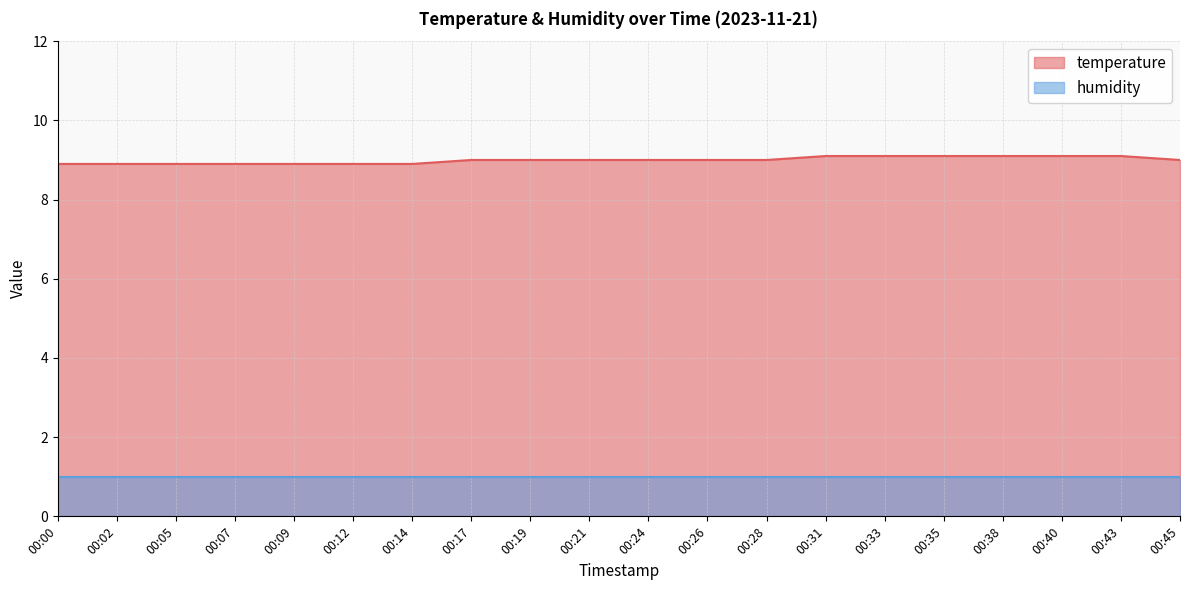

Reading right to left, what are all the values shown in this chart?

00:45=9.0	00:43=9.1	00:40=9.1	00:38=9.1	00:35=9.1	00:33=9.1	00:31=9.1	00:28=9.0	00:26=9.0	00:24=9.0	00:21=9.0	00:19=9.0	00:17=9.0	00:14=8.9	00:12=8.9	00:09=8.9	00:07=8.9	00:05=8.9	00:02=8.9	00:00=8.9